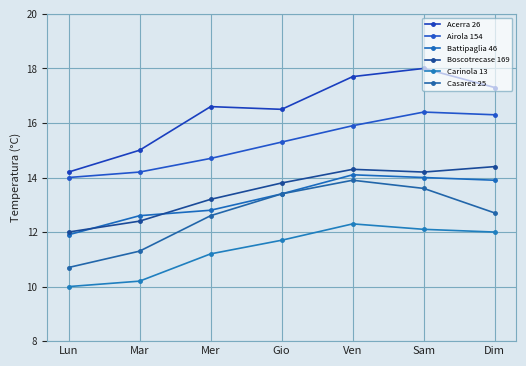

What is the spread (max minus min) of values at Ven?

5.4